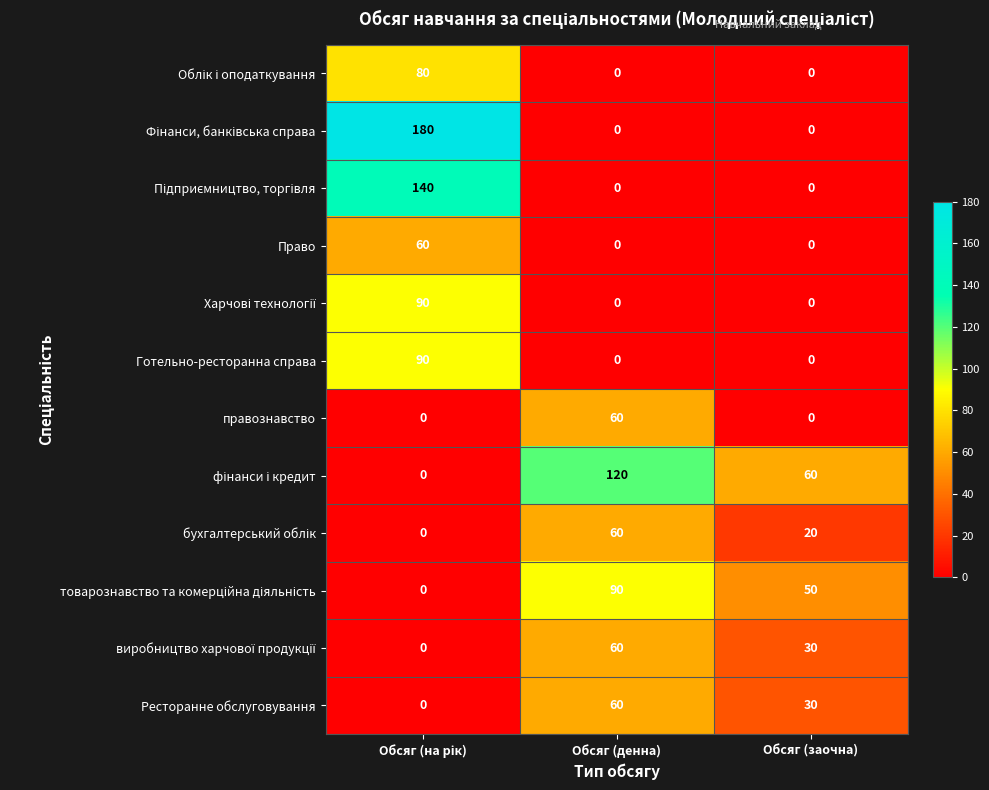

The value of Право at Обсяг (денна) is 30. True or false?

False